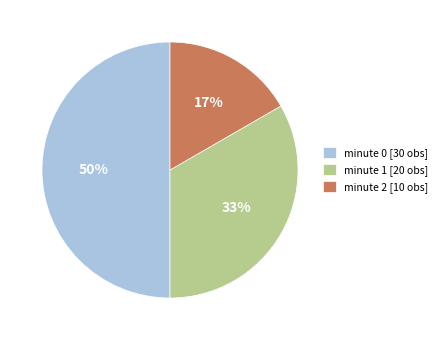

The minute 0 slice represents 50% of the pie. True or false?

True